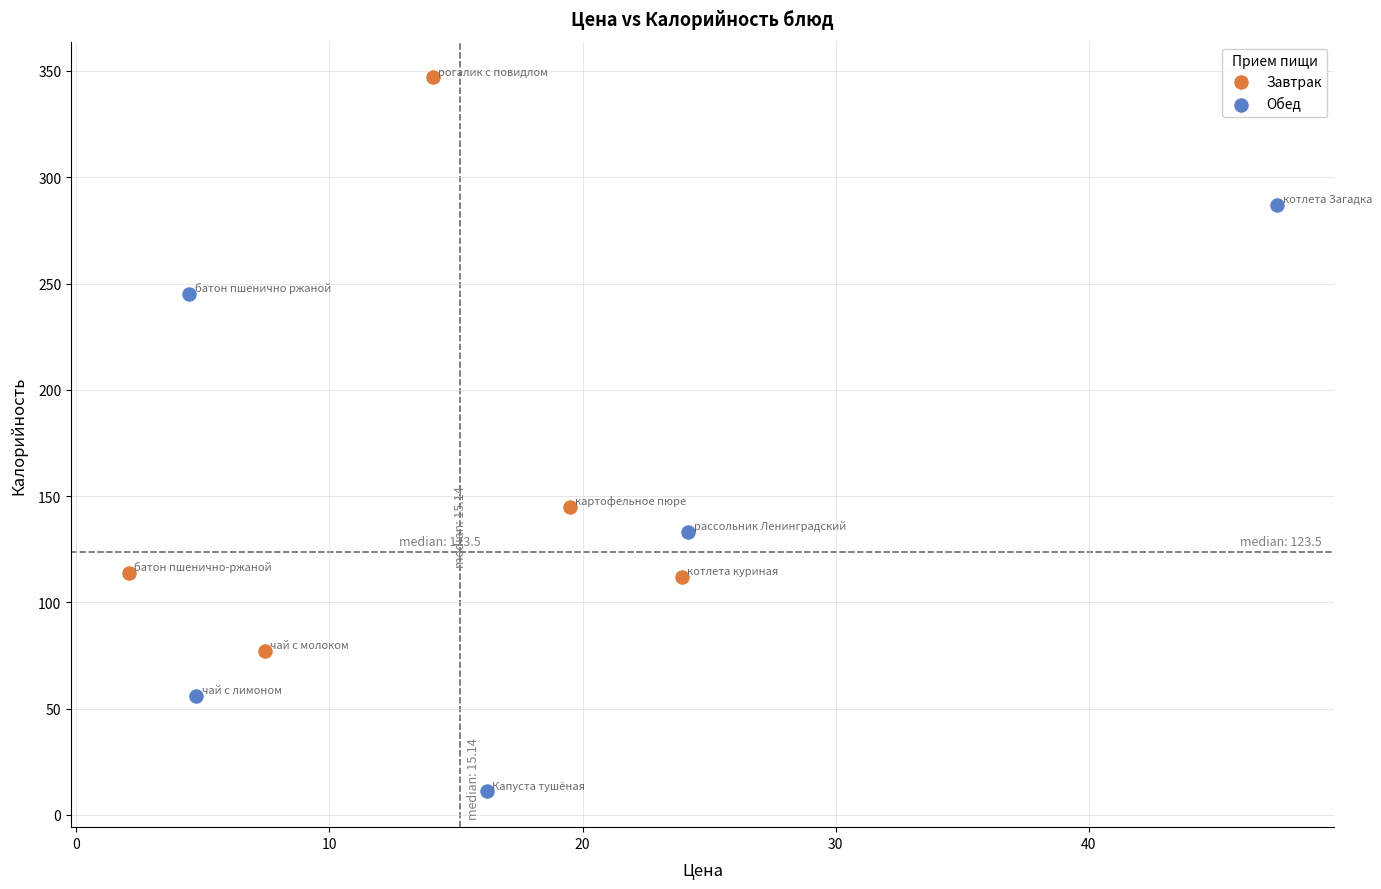

Which series reaches the maximum Y coordinate?

Завтрак